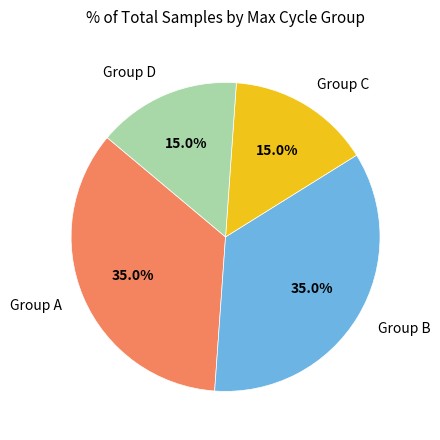

How many segments does this pie chart have?

4